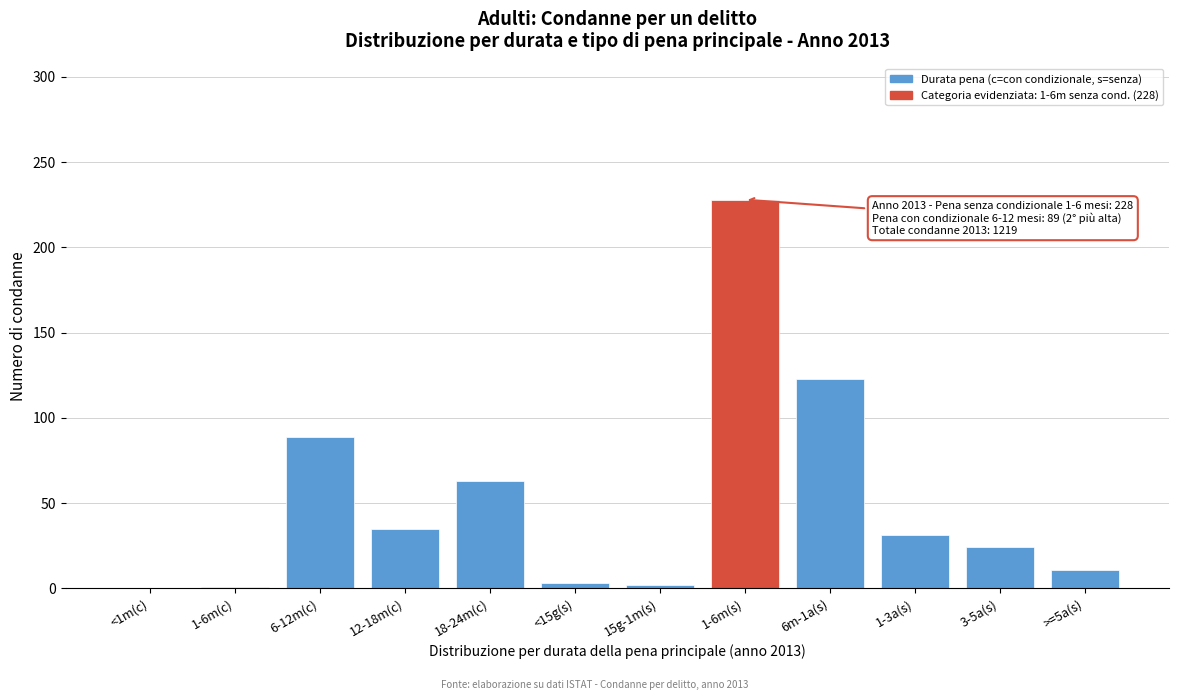

Where is the data nearest to the value 114?

6m-1a(s)